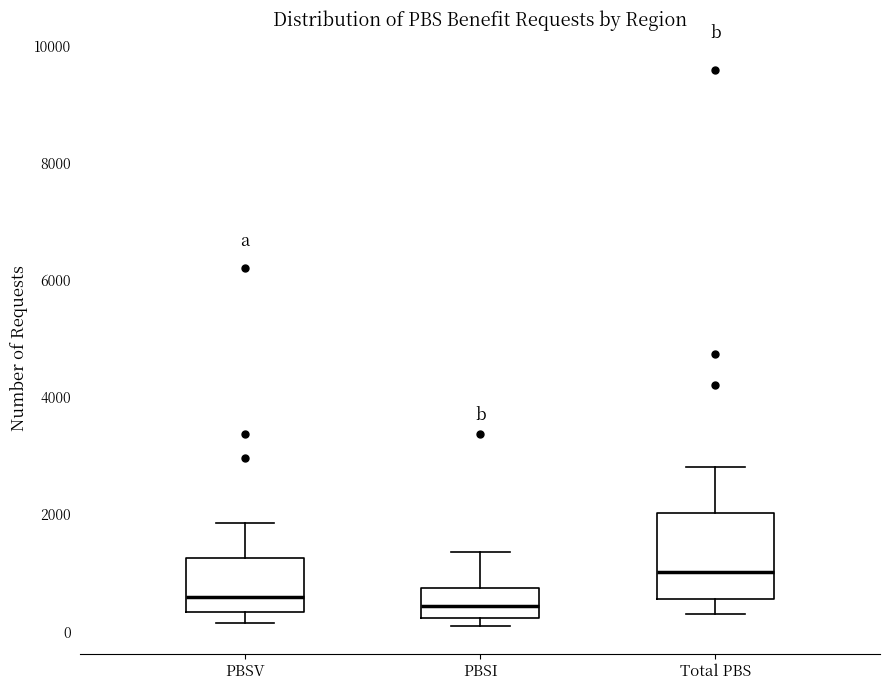

Where does the median line of the box for PBSI sit on the y-axis? The values are not printed on the chart, so give them approximately, as read against the axis.

400